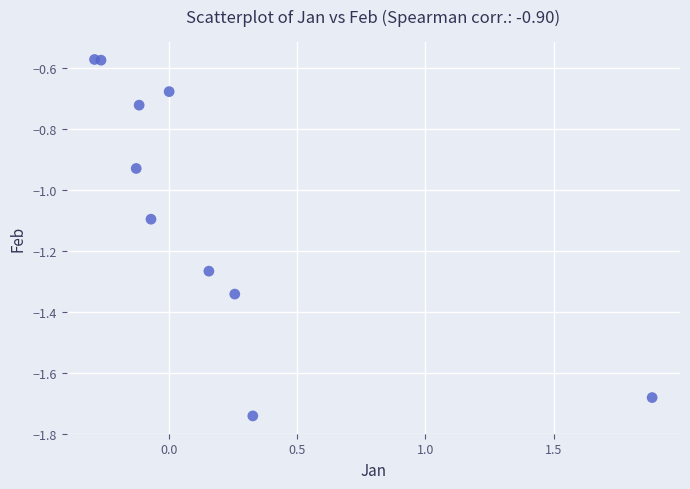

What is the range of X values (max minus min)?

2.2